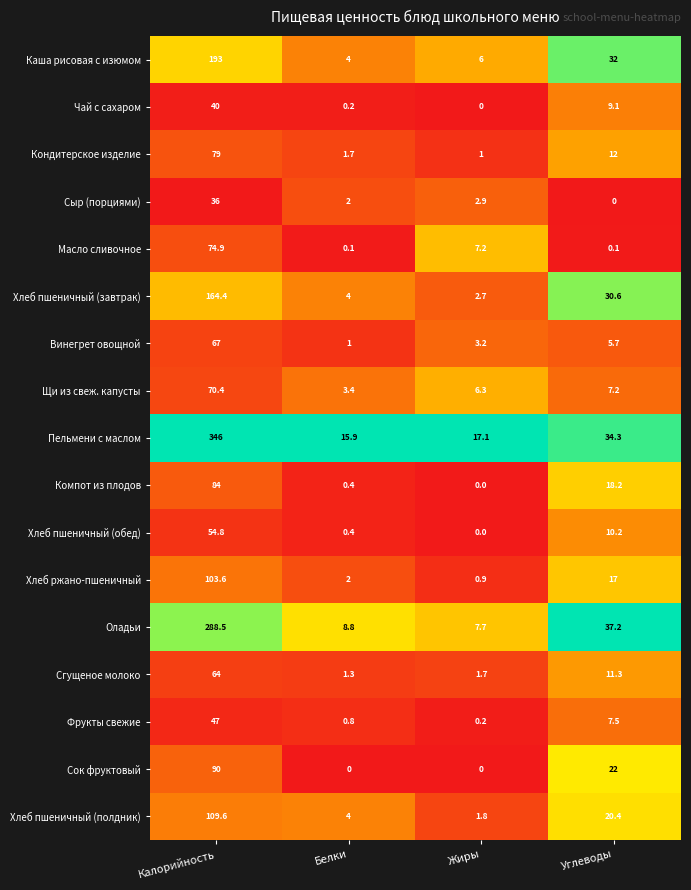

The value of Хлеб пшеничный (полдник) at Жиры is 1.8. True or false?

True